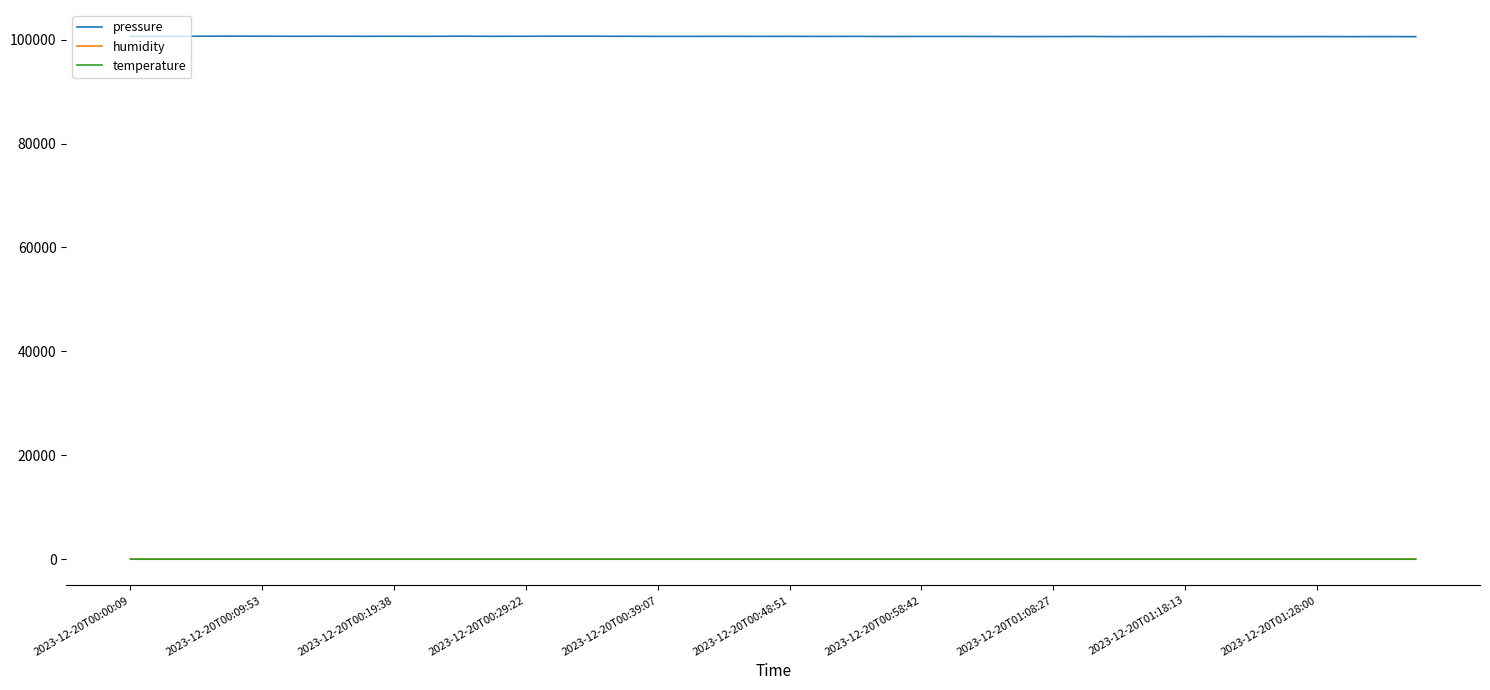

How many lines are shown in the chart?

3